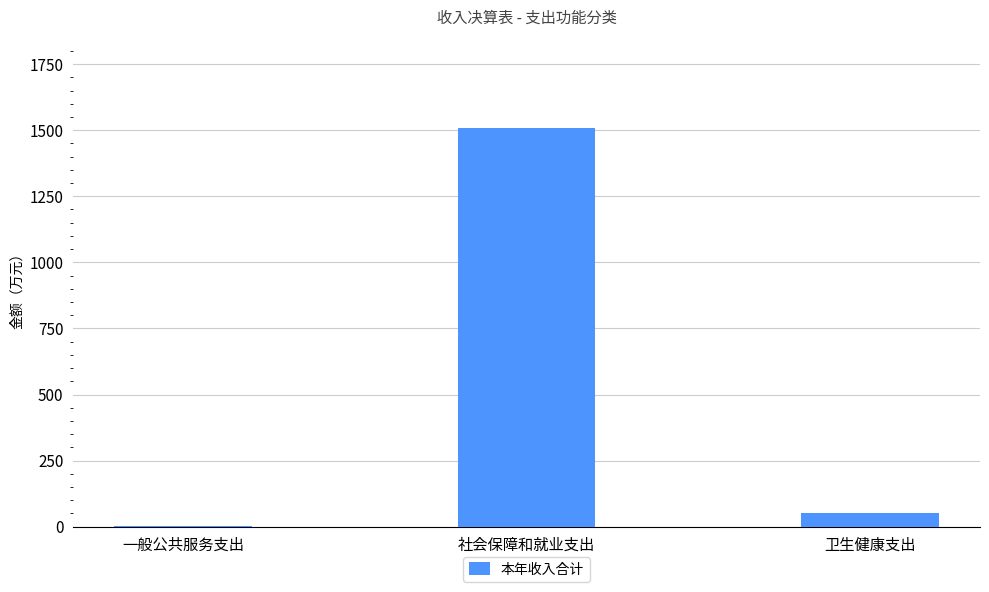

Which label corresponds to the largest value in the chart?

社会保障和就业支出